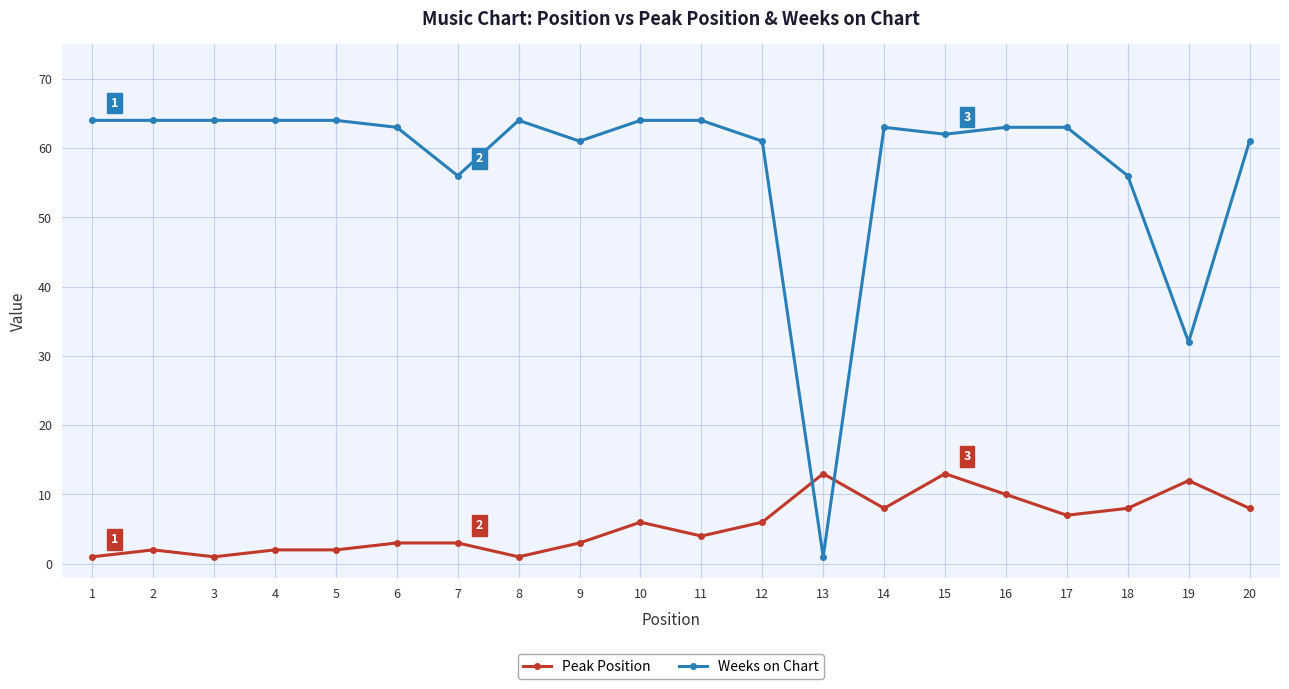

What is the spread (max minus min) of values at 9?

58